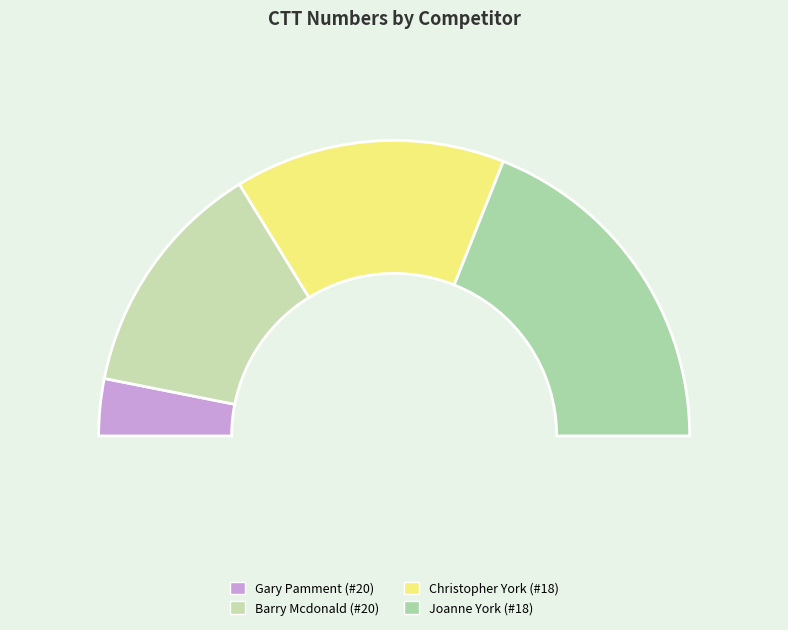

Which slice is the largest?

Joanne York (#18)